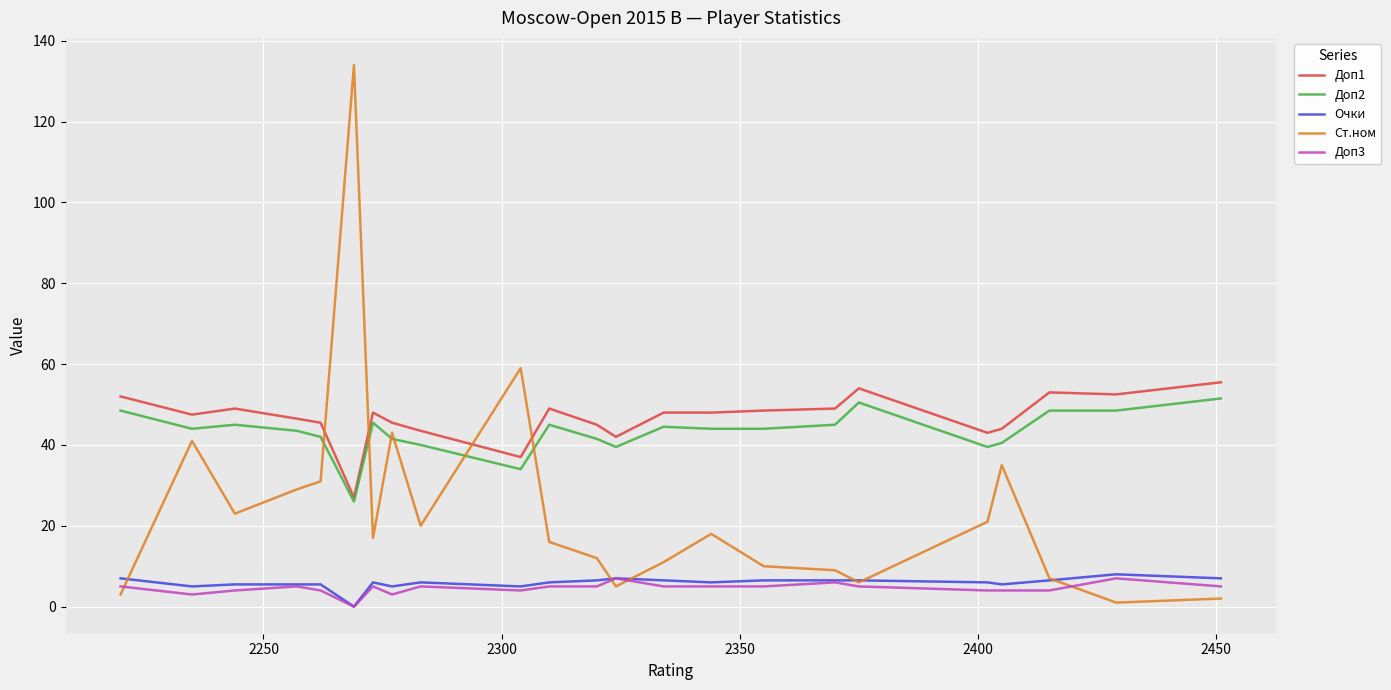

What is the lowest value of the Доп1 series?

27.0